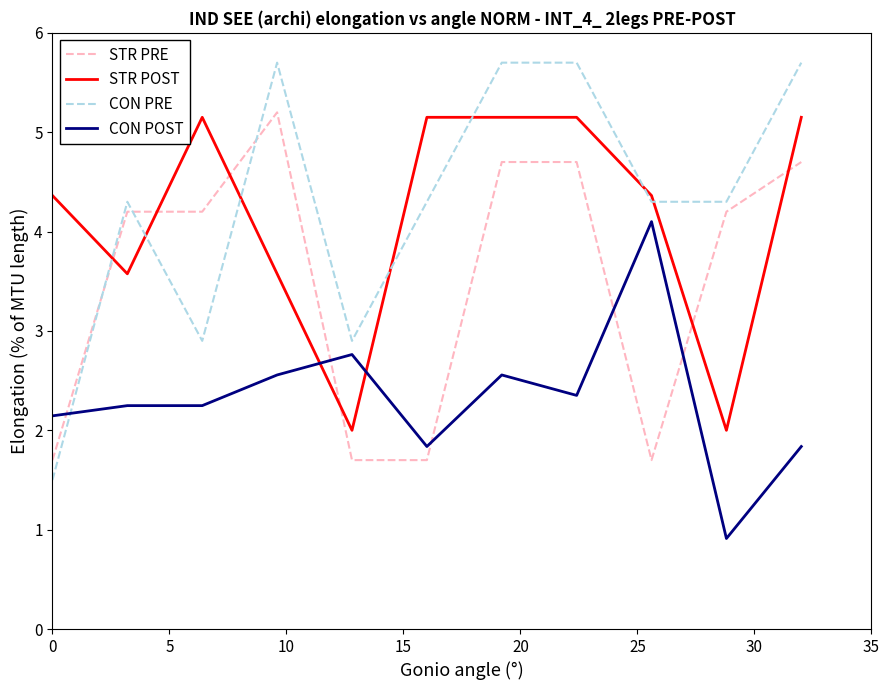

Which series has the widest spread of values?

CON PRE